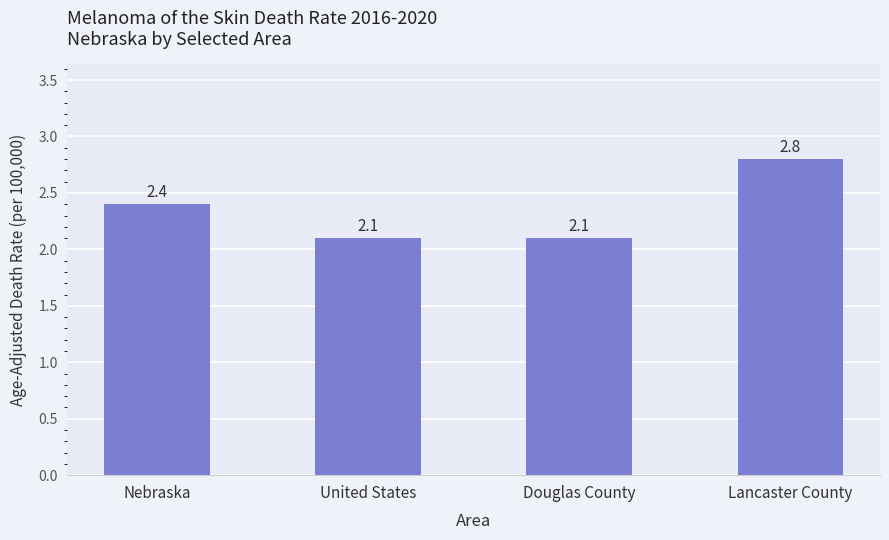

Does the chart contain any negative values?

No